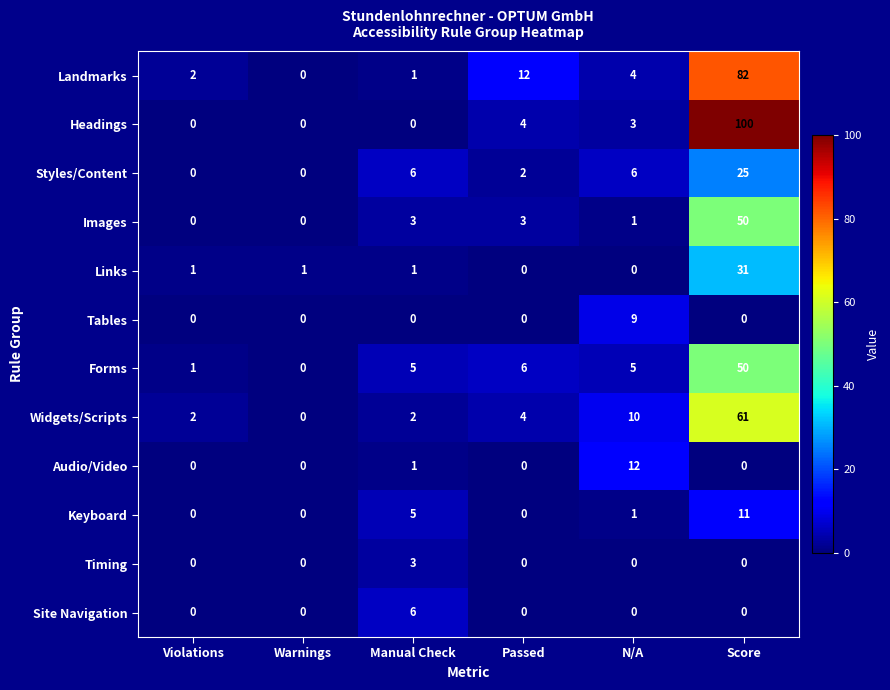

At which label does Keyboard first exceed 1?

Manual Check